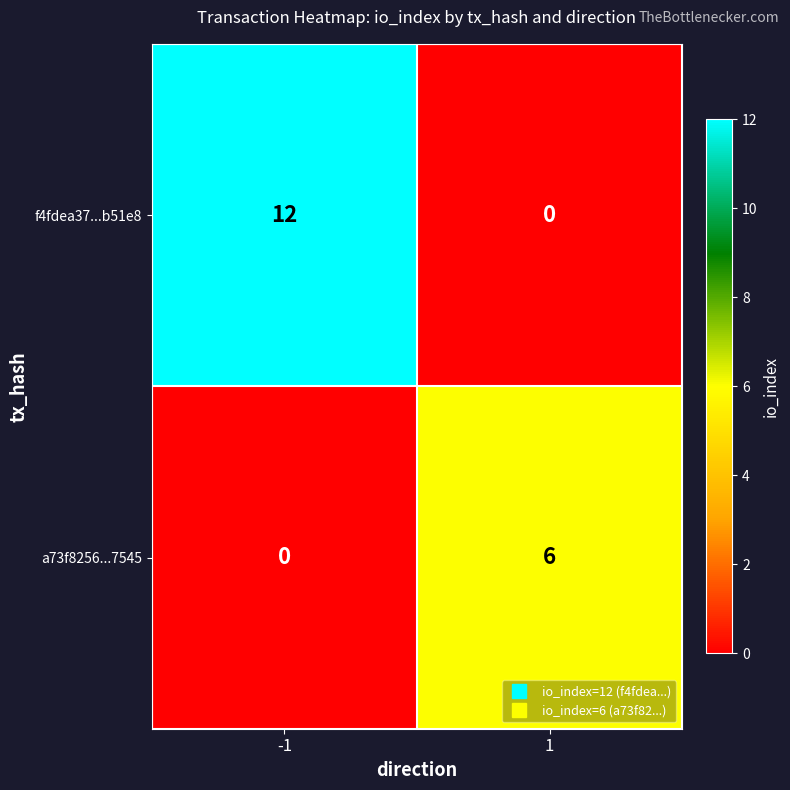

How many data points does each series have?

2